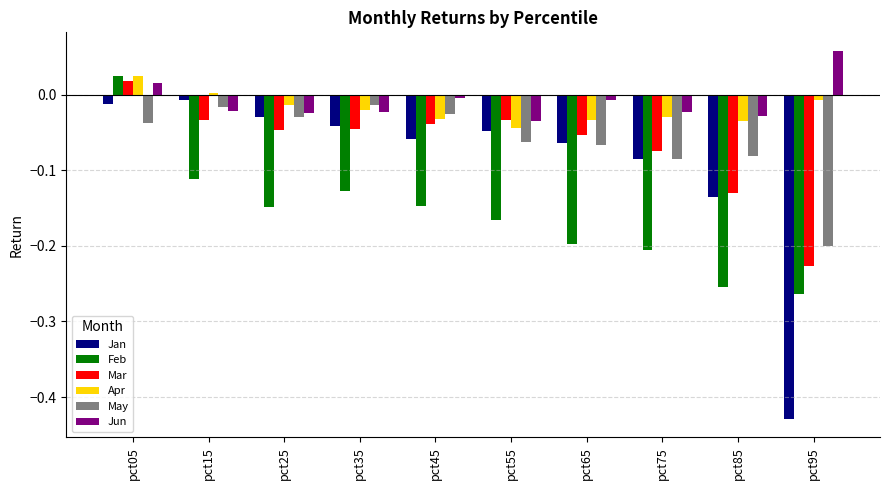

Is it true that Jun equals -0.0 at pct75?

True